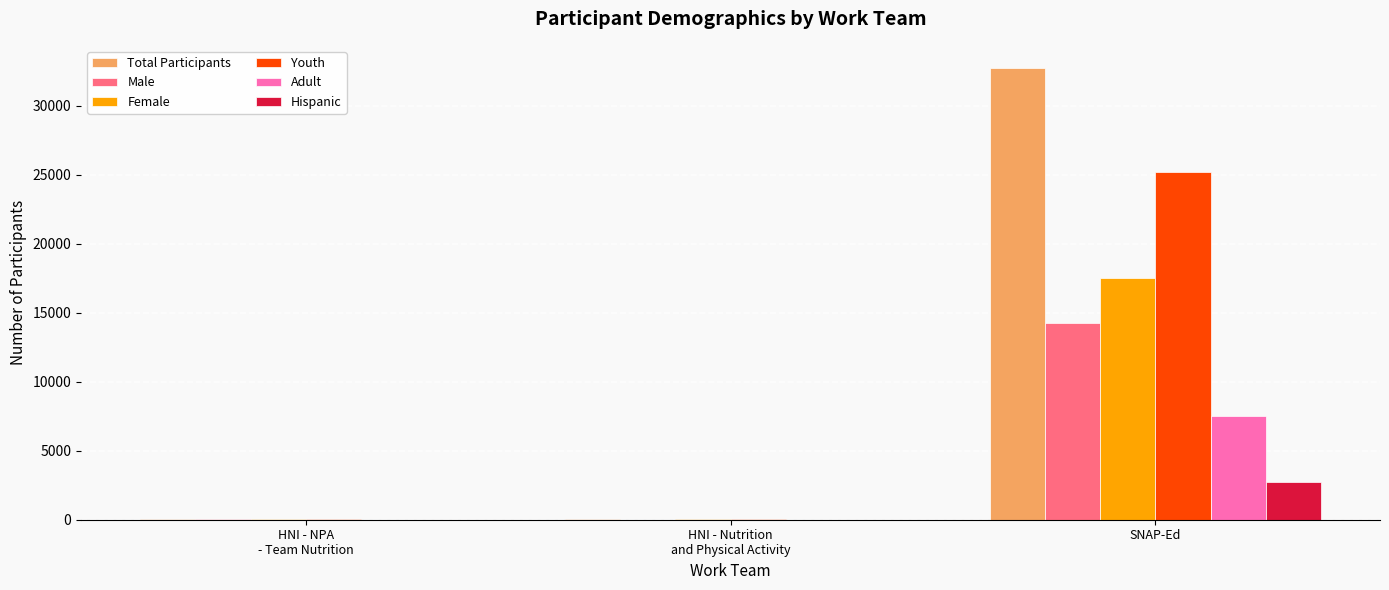

At which category is the sum across all series the highest?

SNAP-Ed